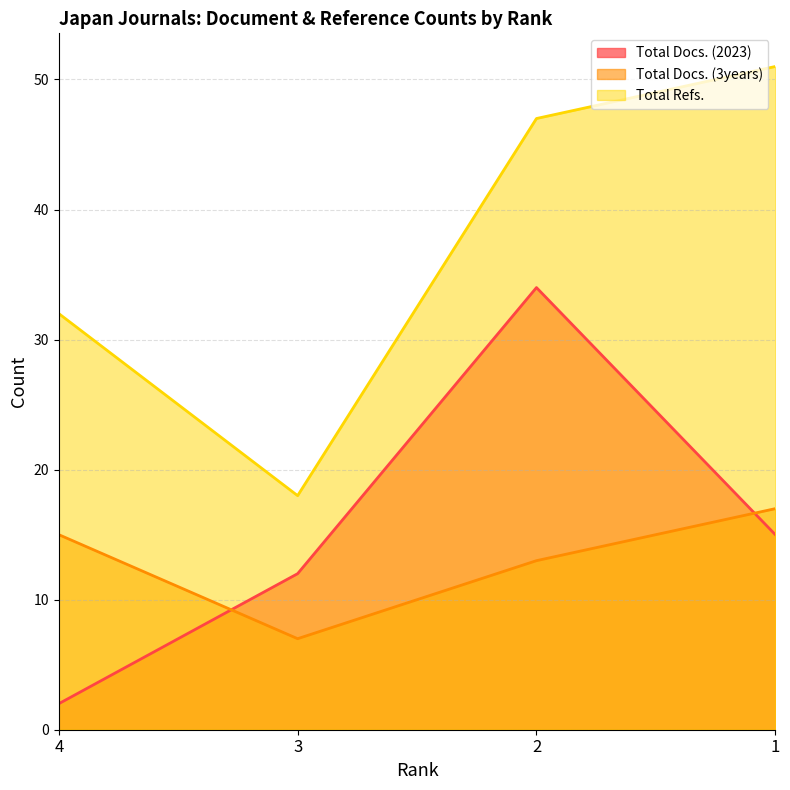

True or false: Total Refs. and Total Docs. (2023) intersect in this chart.

False